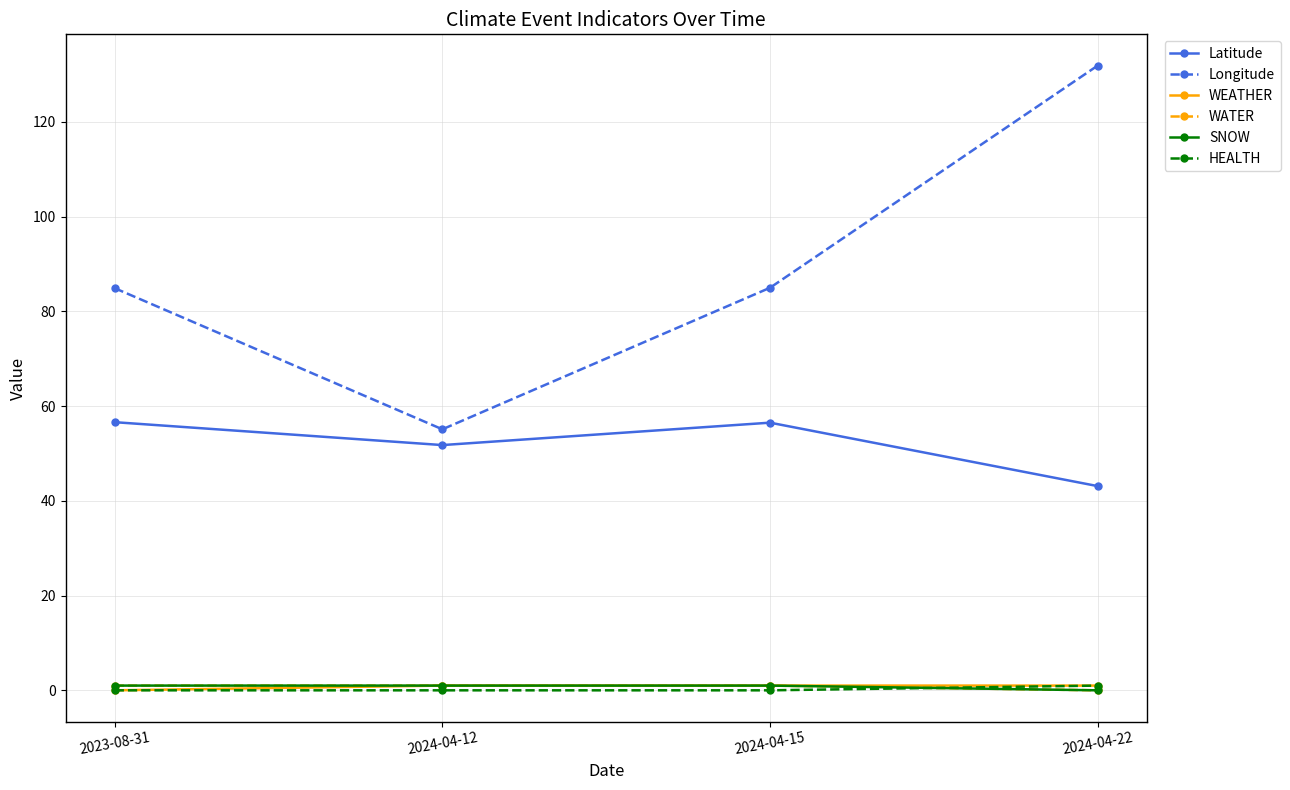

At which category is the sum across all series the highest?

2024-04-22